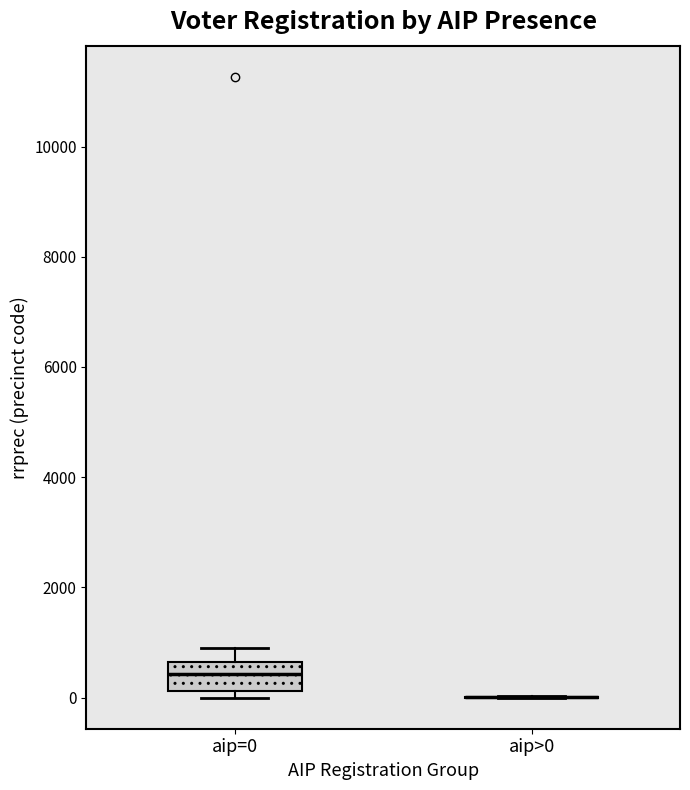

Where is the lower edge of the box for aip=0 on the y-axis? The values are not printed on the chart, so give them approximately, as read against the axis.

200